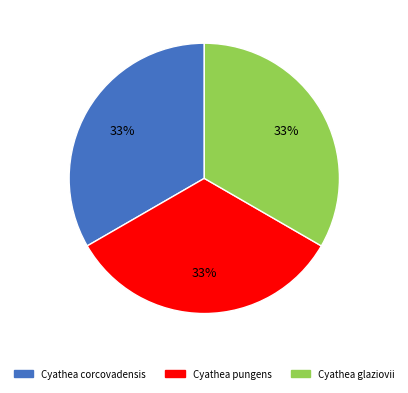

How many slices are in this pie chart?

3